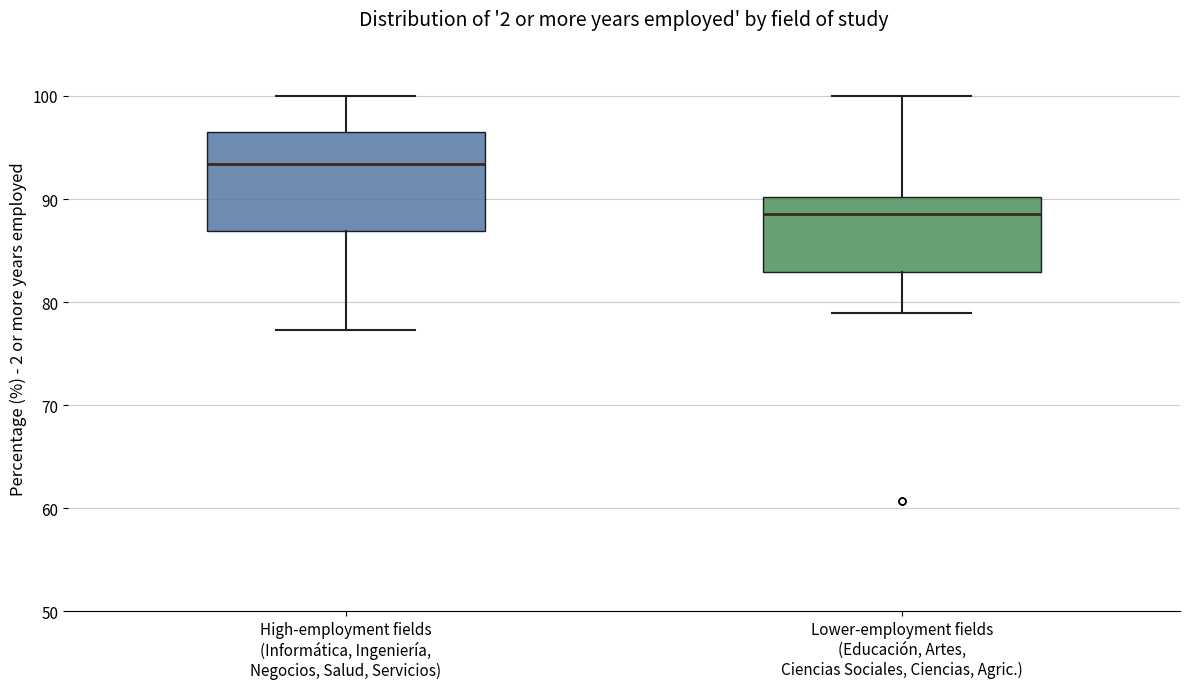

Reading left to right, transcribe this box plot: for each box, give where its median line is, the range the box spans, and where its two whiskers end, as read against the y-axis. The values are not printed on the chart, so give them approximately, as read against the axis.

High-employment fields (Informática, Ingeniería, Negocios, Salud, Servicios): median 93, box 87 to 96, whiskers 77 to 100
Lower-employment fields (Educación, Artes, Ciencias Sociales, Ciencias, Agric.): median 89, box 83 to 90, whiskers 79 to 100